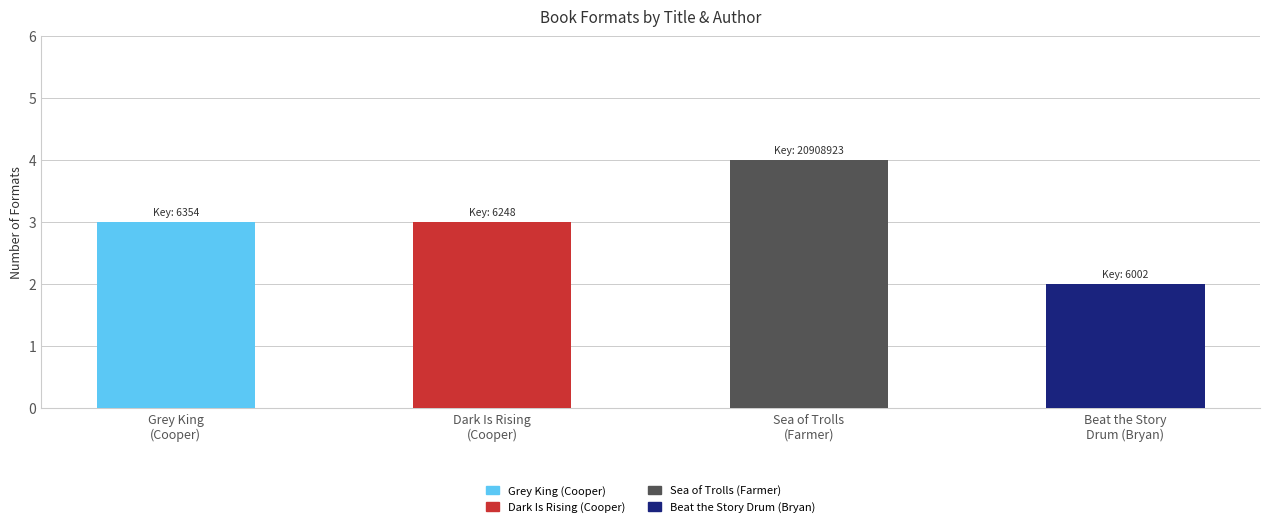

What is the average value?

3